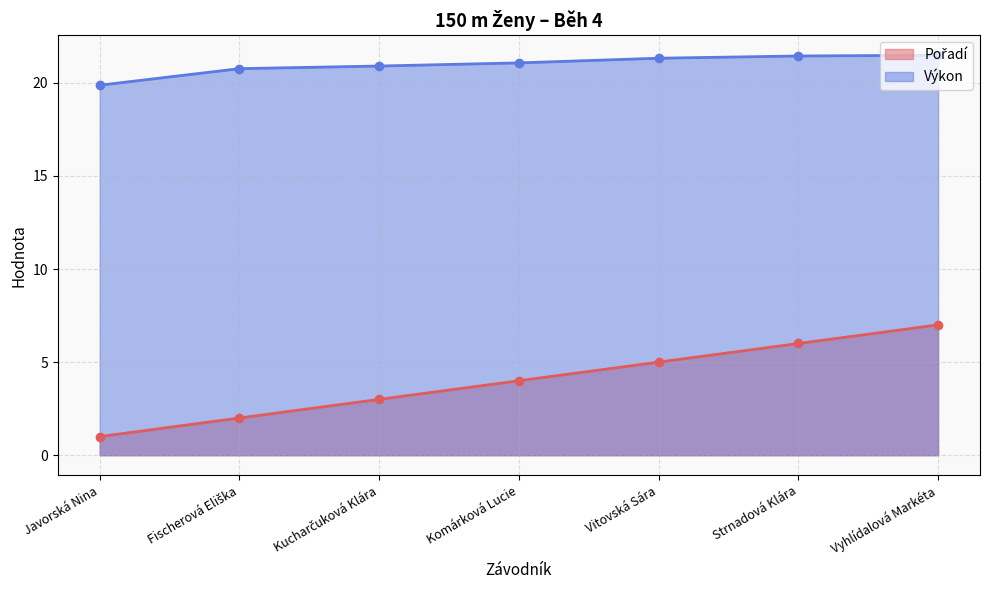

What is the difference between the second highest and second lowest values in the Výkon series?

0.7